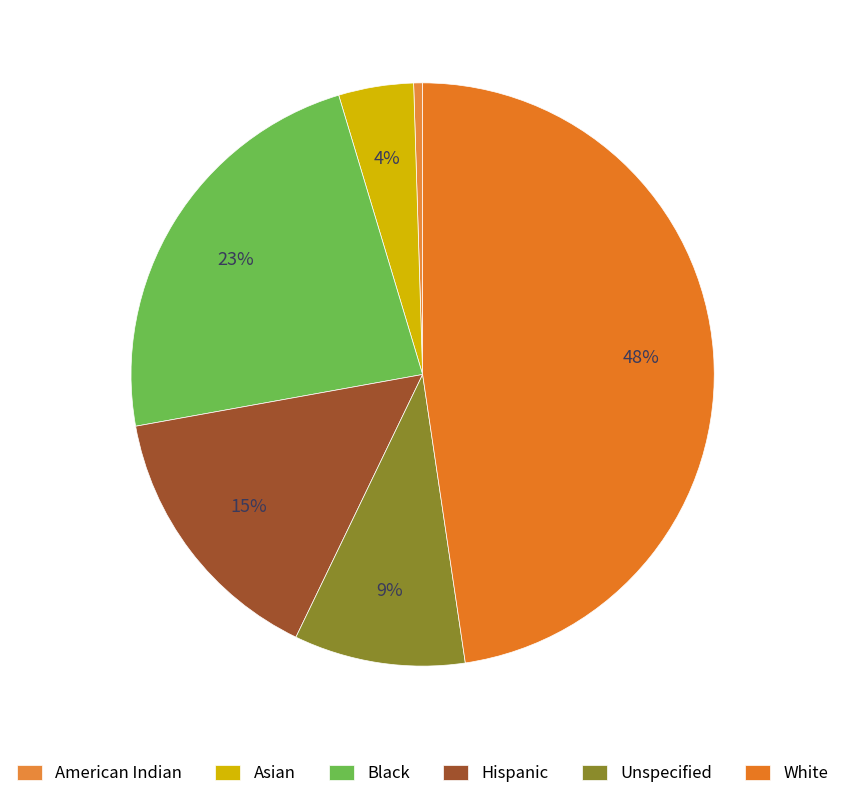

Count the number of slices in the pie.

6